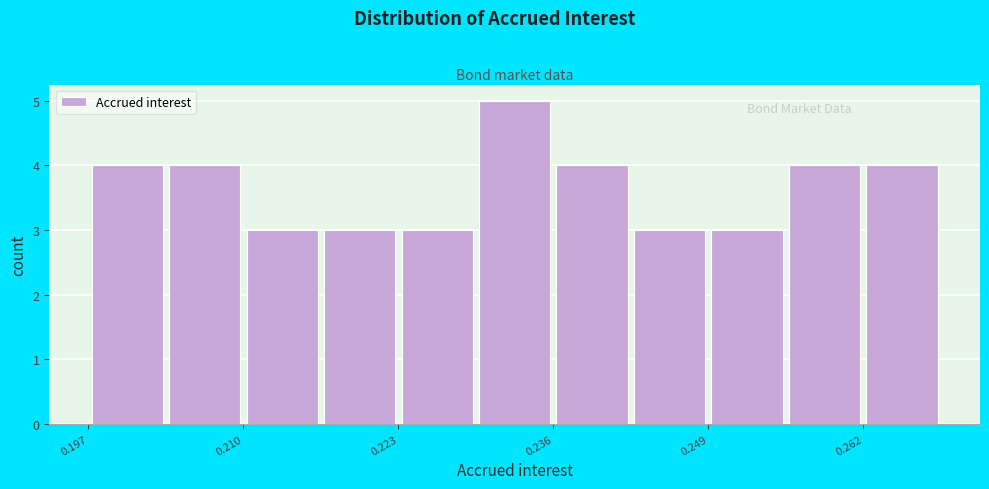

Around what value on the x-axis is the tallest bar? Give the approximate position of its centre, as read against the axis.

0.232